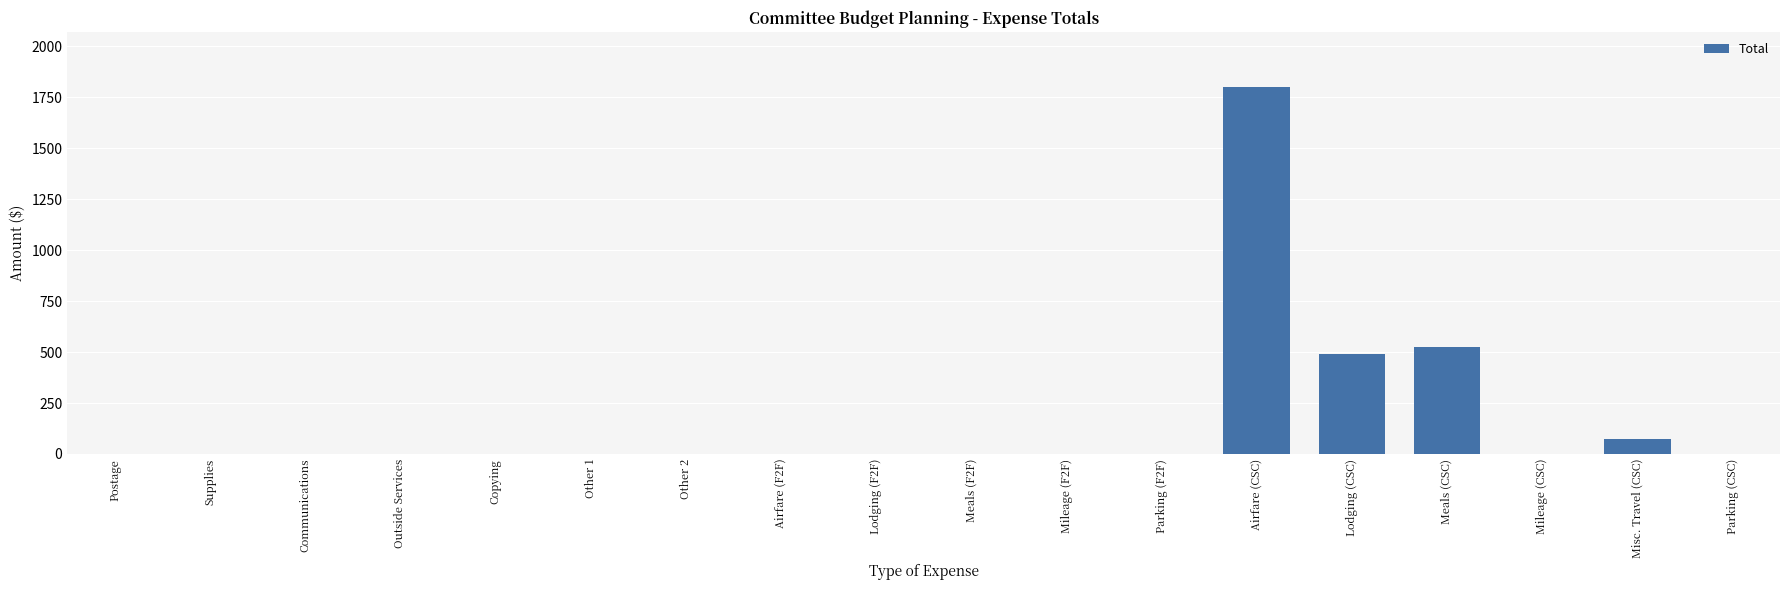

Are the bars horizontal?

No